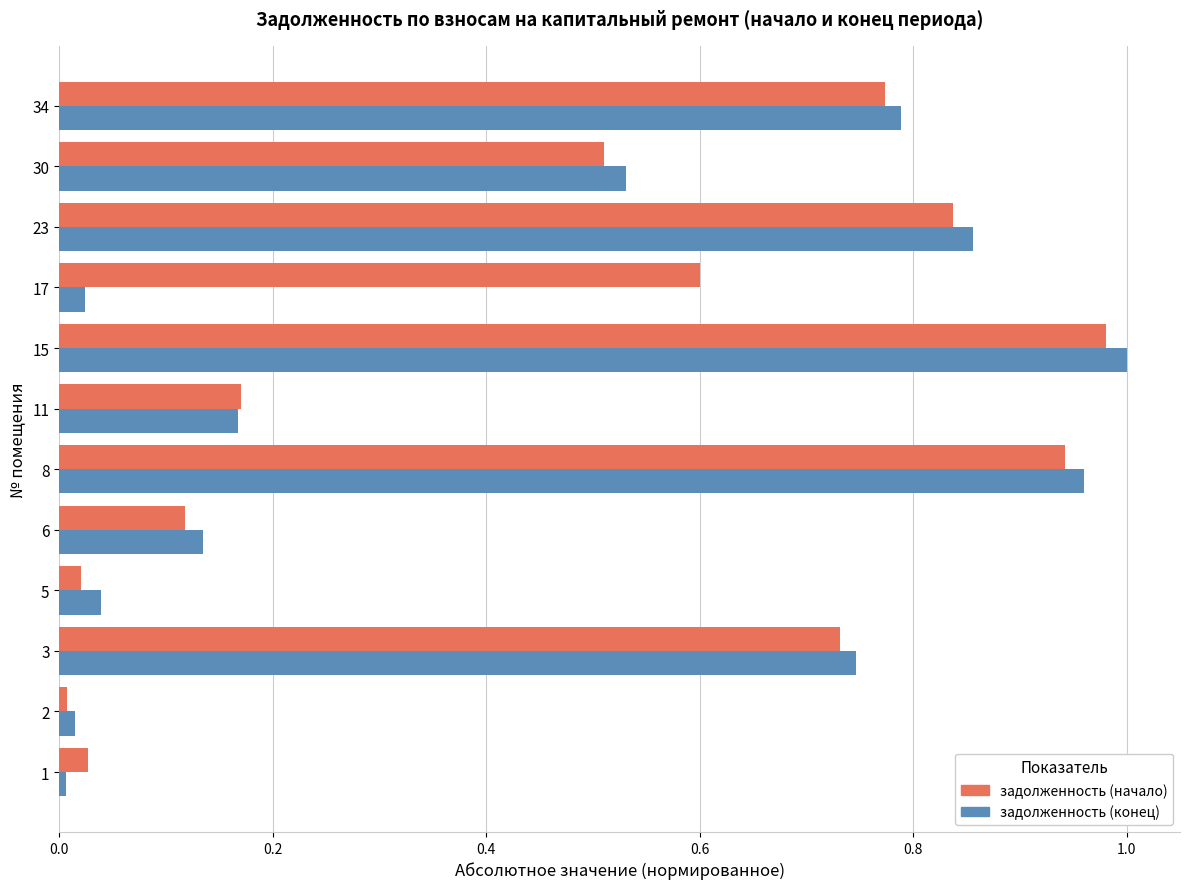

At which category is the sum across all series the highest?

15